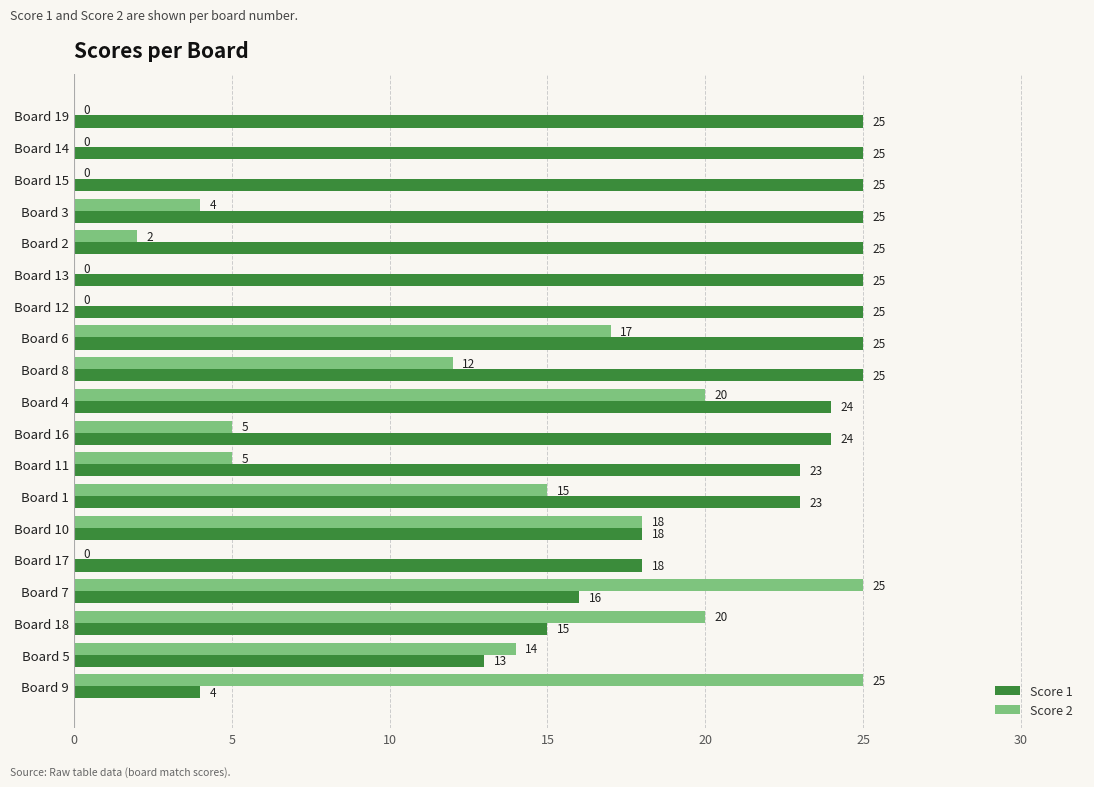

Between Board 14 and Board 17, which series saw the biggest shift?

Score 1